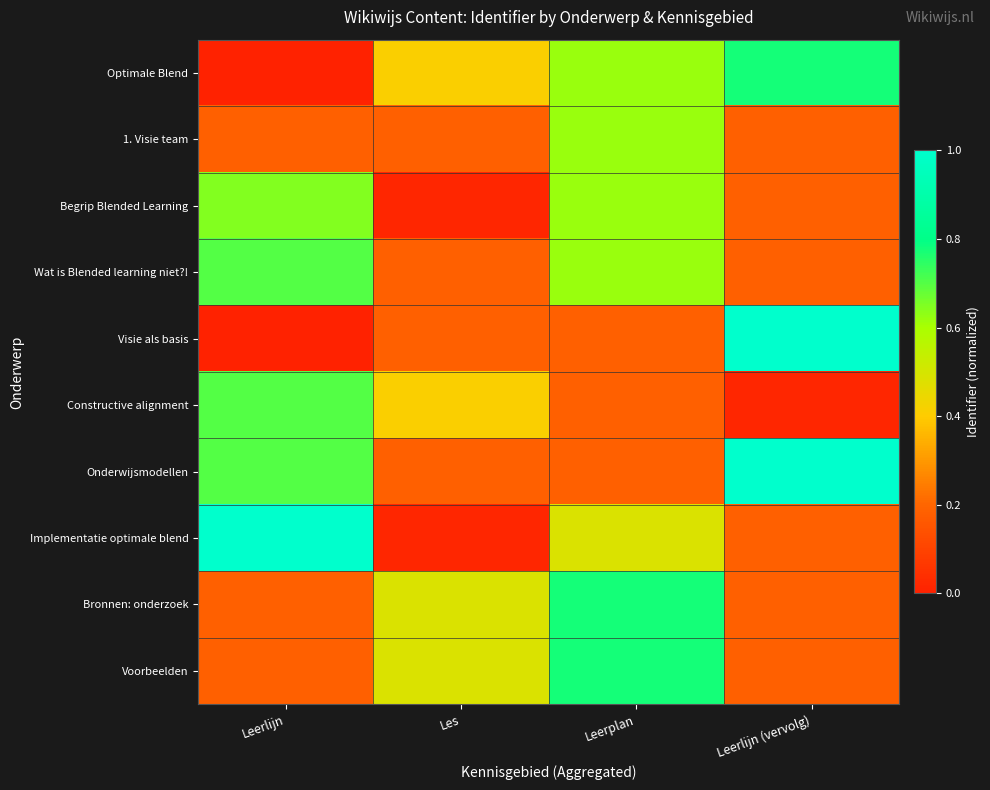

What is the total value across all series at Leerplan?

5.1